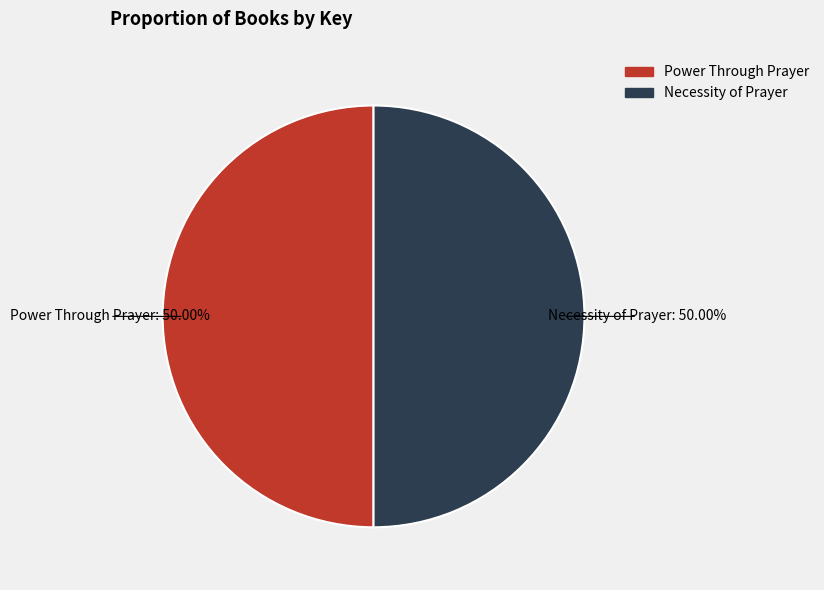

How many slices are in this pie chart?

2